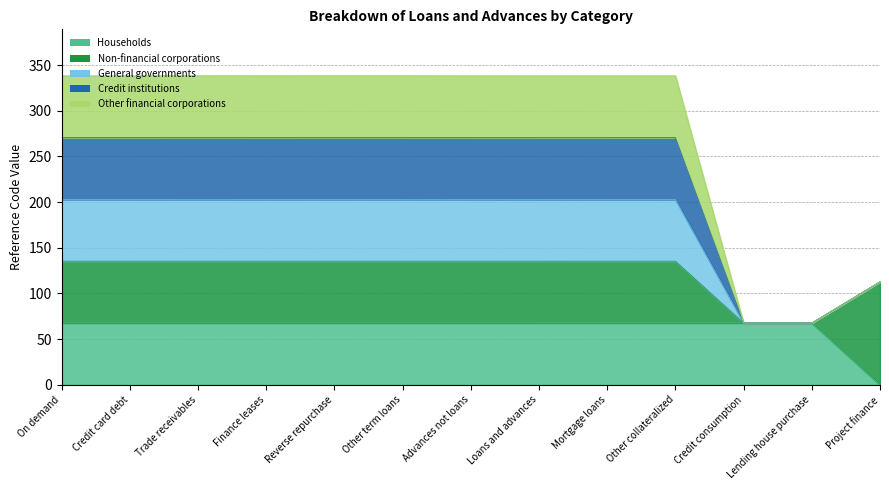

What is the spread (max minus min) of values at Other collateralized?

270.6